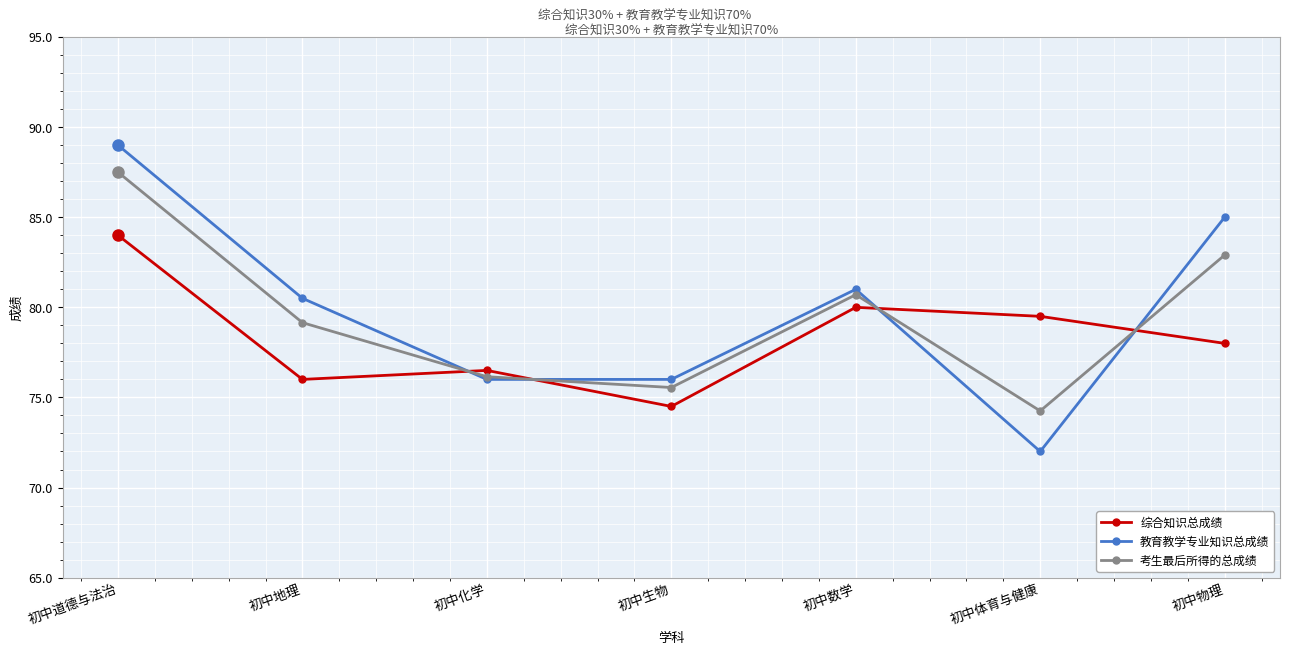

What is the sum of the 综合知识总成绩 values at 初中物理 and 初中数学?

158.0